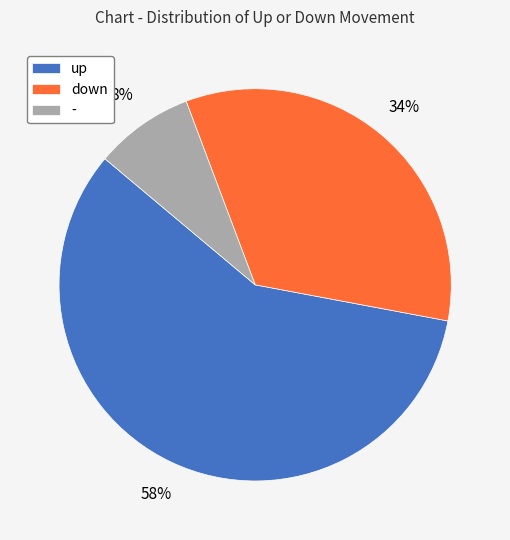

What is the largest slice in the pie chart?

up